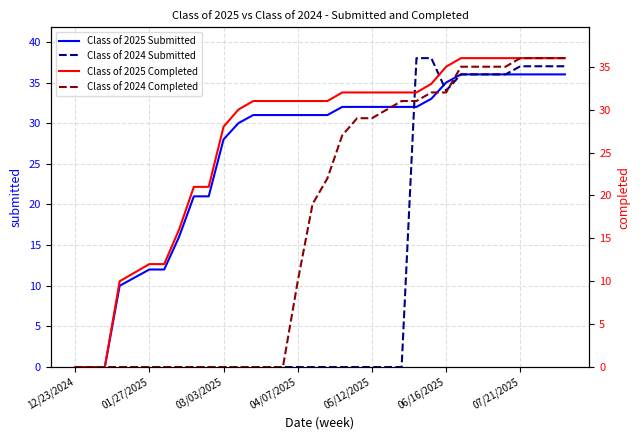

What is the difference between the second highest and second lowest values in the Class of 2024 Submitted series?

38